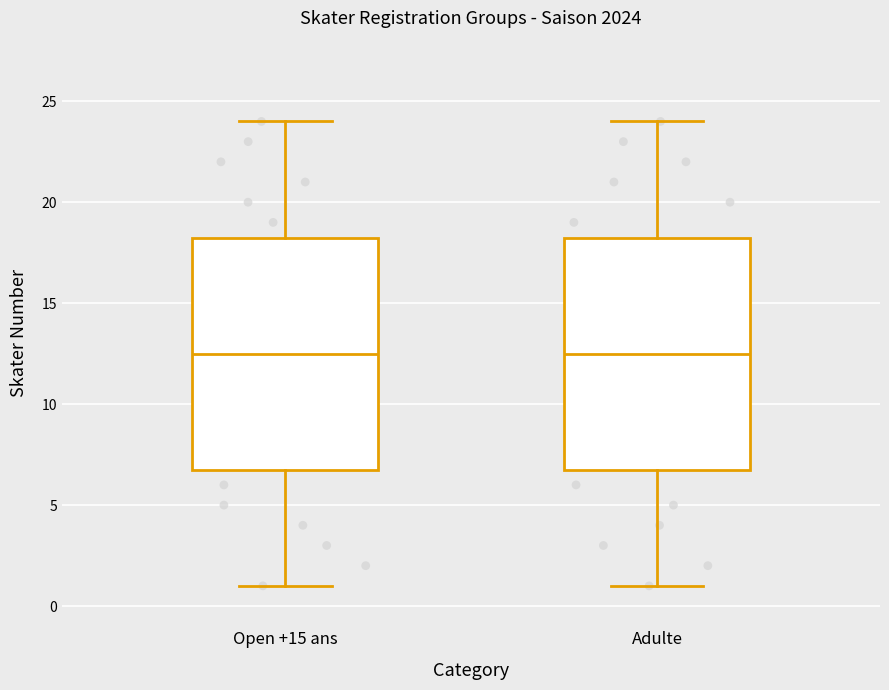

Reading left to right, read every box against the y-axis: the position of its median line, the range the box covers, and the ends of its whiskers. The values are not printed on the chart, so give them approximately, as read against the axis.

Open +15 ans: median 12.5, box 7.0 to 18.5, whiskers 1.0 to 24.0
Adulte: median 12.5, box 7.0 to 18.5, whiskers 1.0 to 24.0